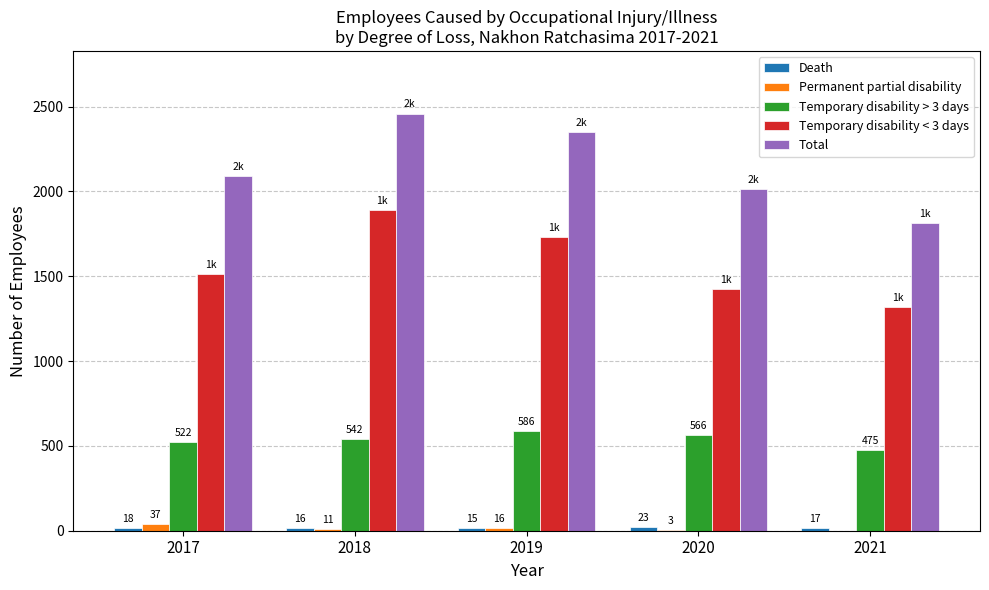

What is the total value across all series at 2019?

4699